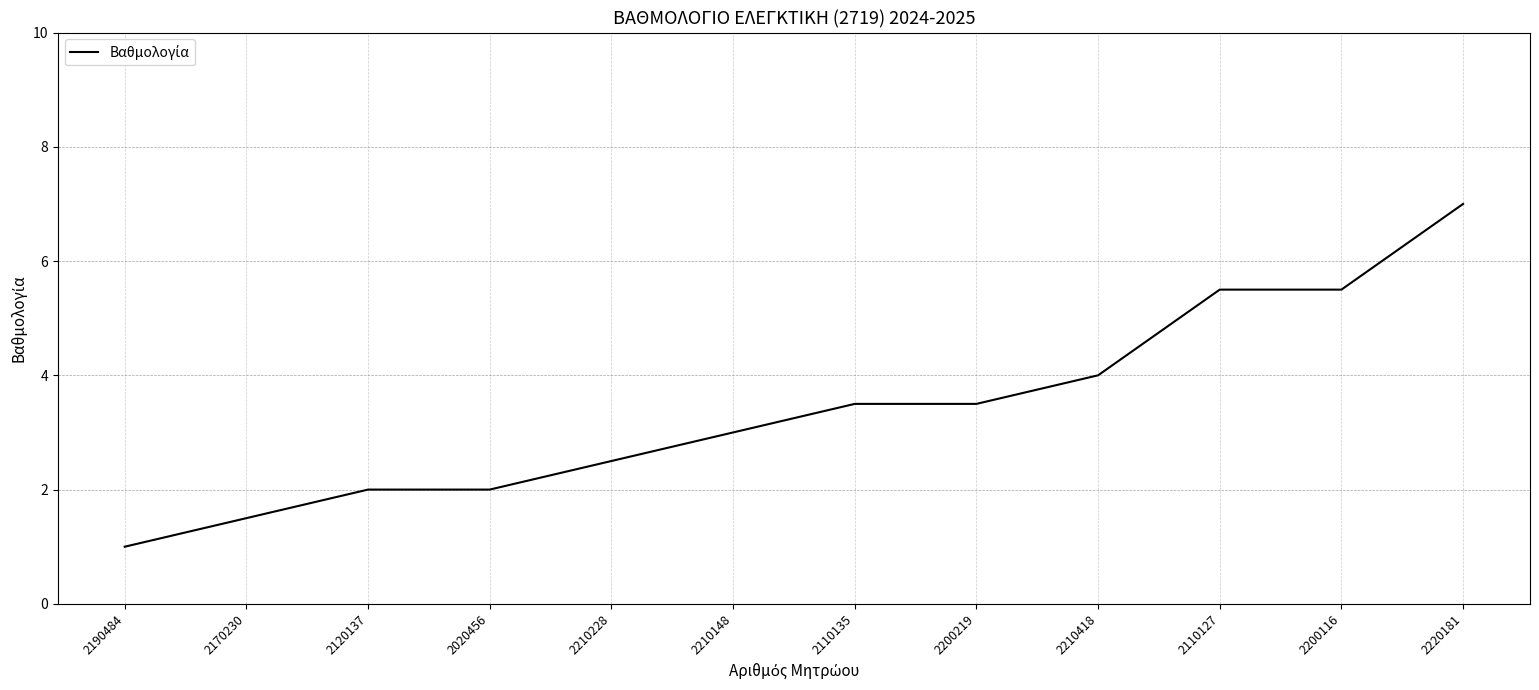

The value at 2120137 is 3.1. True or false?

False